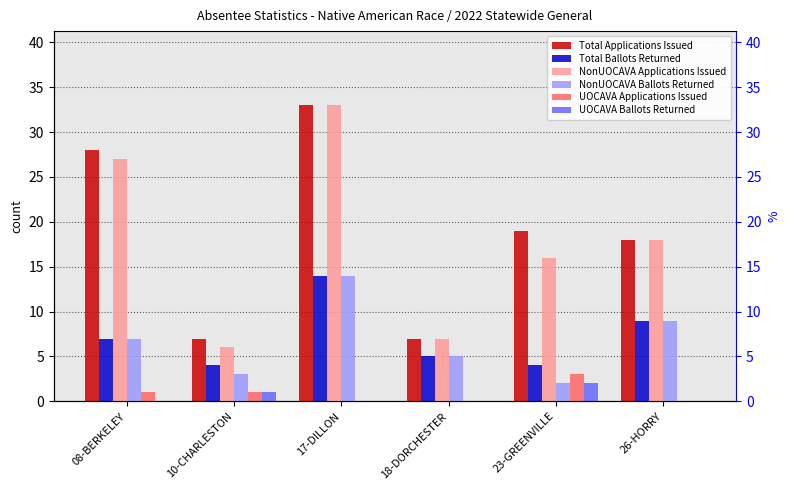

Does the chart contain any negative values?

No